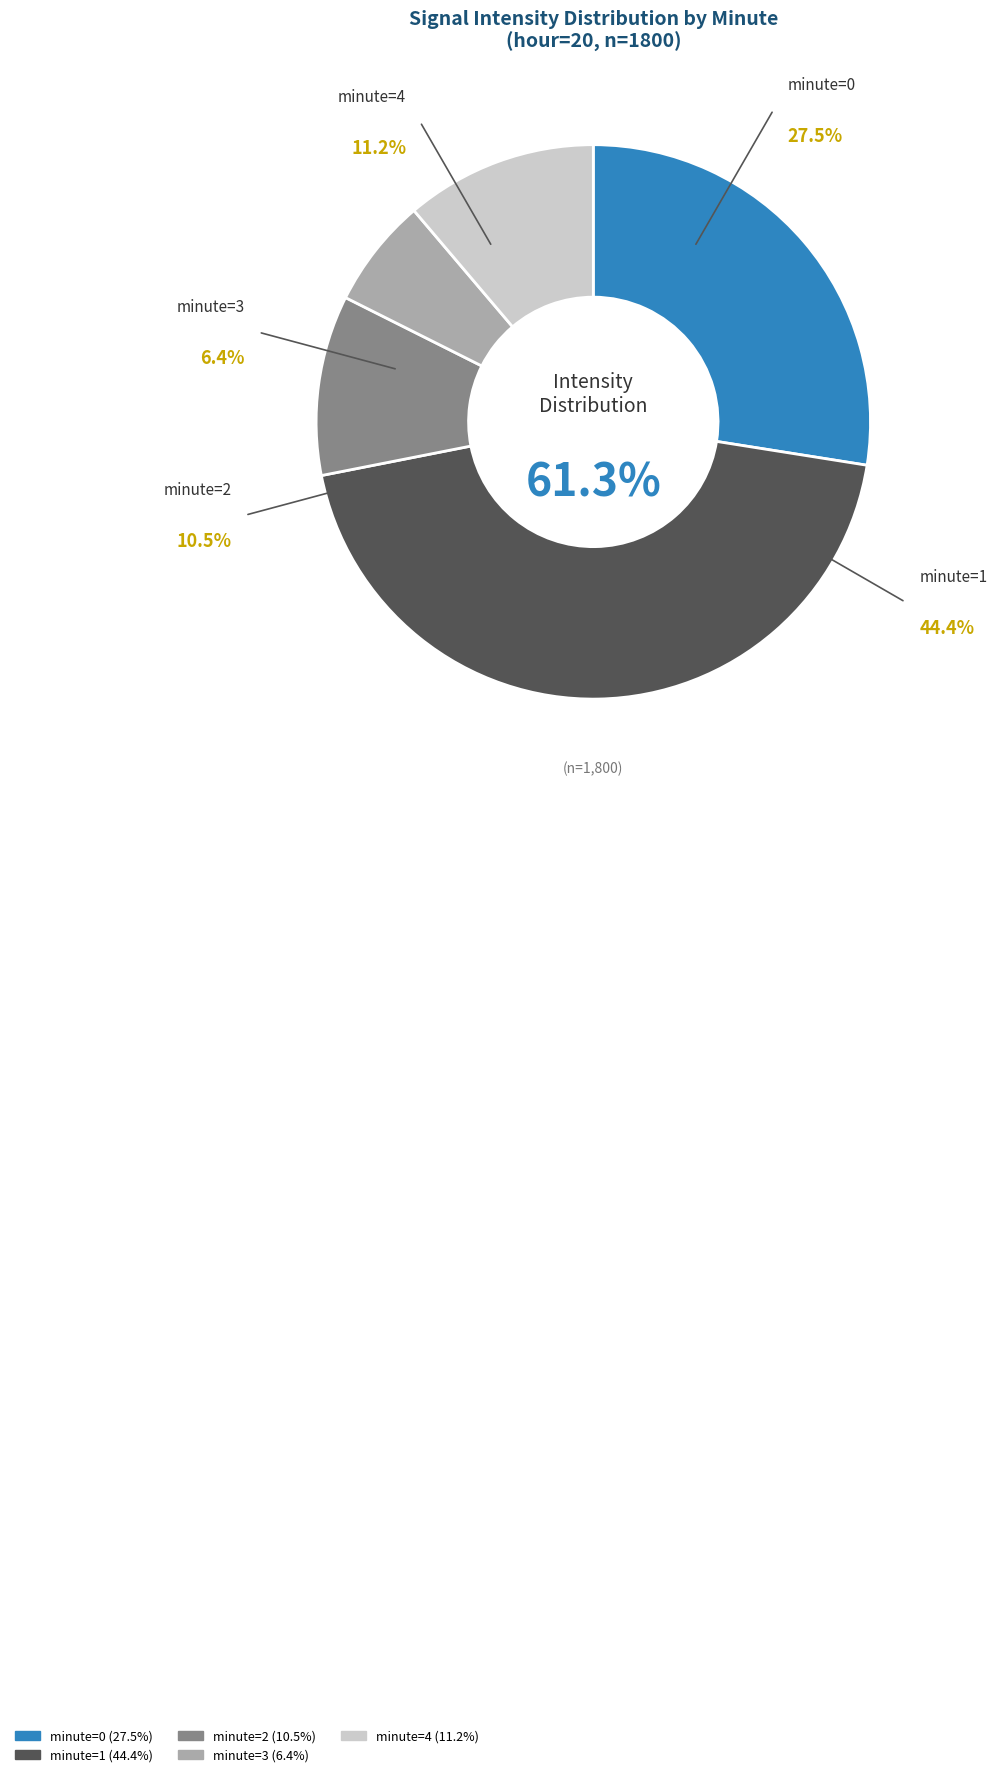

Which has a higher value, minute_2 or minute_1?

minute_1